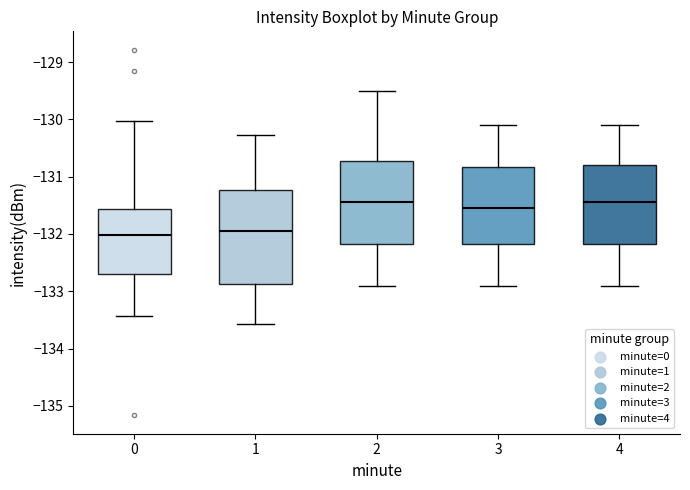

Comparing the boxes themselves (not the whiskers), which one is the tallest?

1